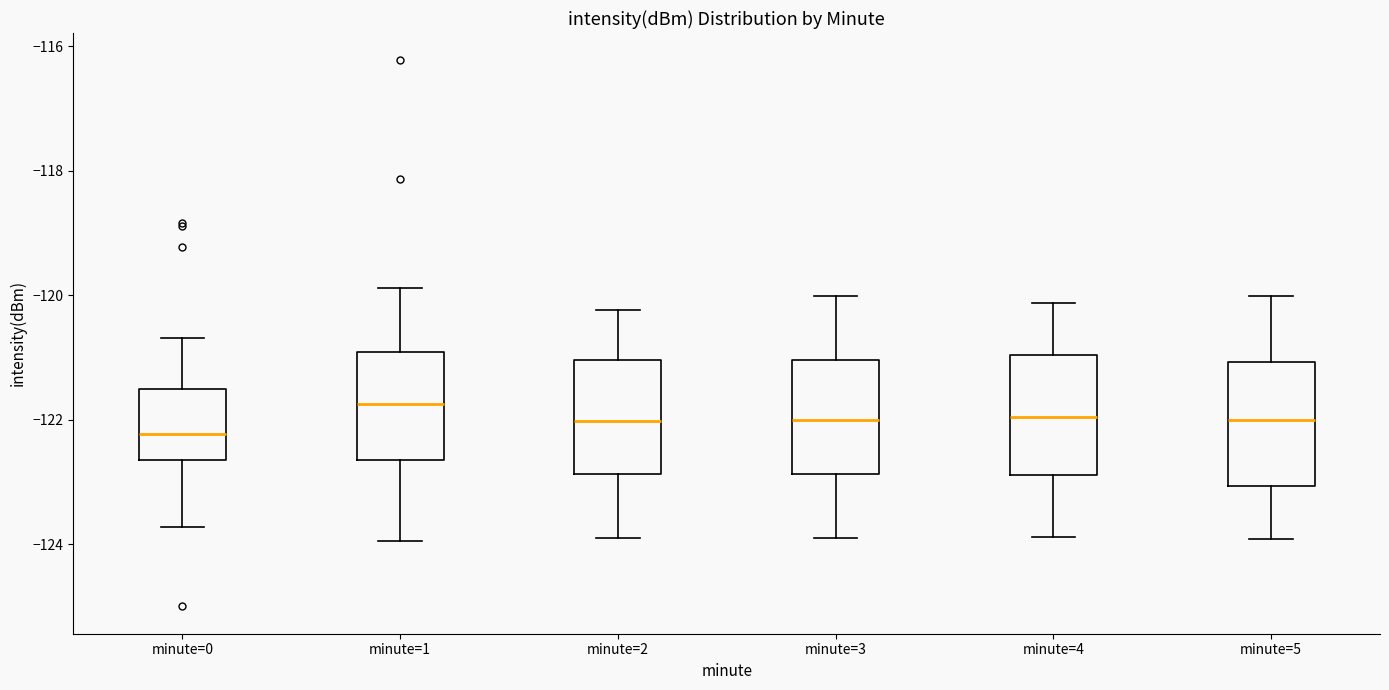

Reading left to right, transcribe this box plot: for each box, give where its median line is, the range the box spans, and where its two whiskers end, as read against the y-axis. The values are not printed on the chart, so give them approximately, as read against the axis.

minute=0: median -122.2, box -122.6 to -121.4, whiskers -123.8 to -120.6
minute=1: median -121.8, box -122.6 to -121.0, whiskers -124.0 to -119.8
minute=2: median -122.0, box -122.8 to -121.0, whiskers -124.0 to -120.2
minute=3: median -122.0, box -122.8 to -121.0, whiskers -124.0 to -120.0
minute=4: median -122.0, box -122.8 to -121.0, whiskers -123.8 to -120.2
minute=5: median -122.0, box -123.0 to -121.0, whiskers -124.0 to -120.0